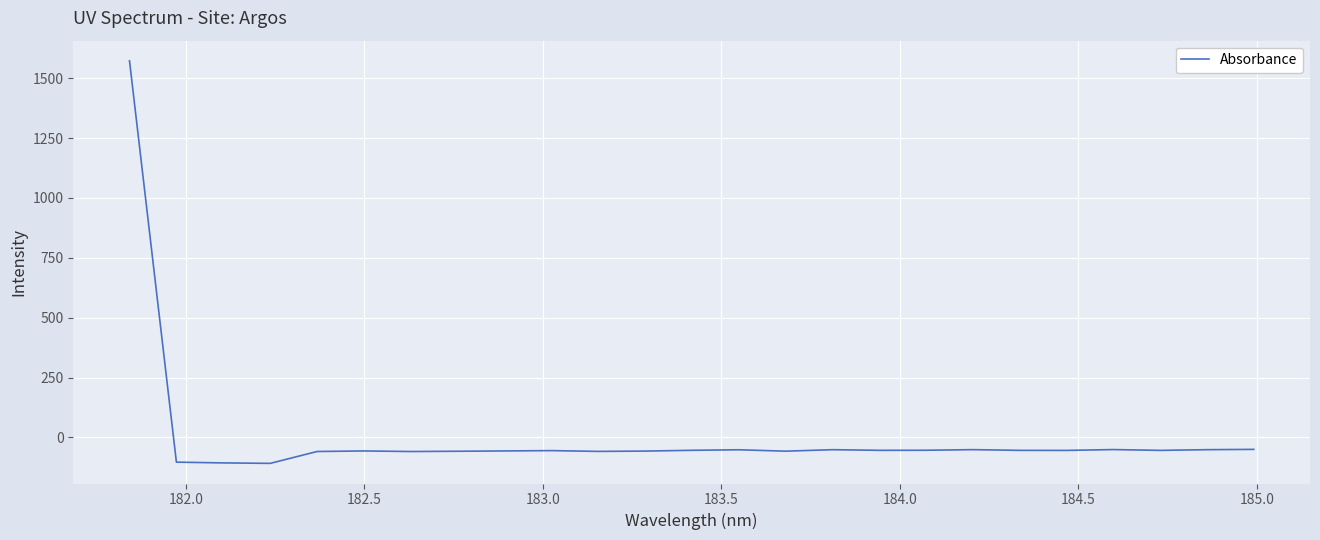

What is the difference between the maximum and minimum values?

1681.6